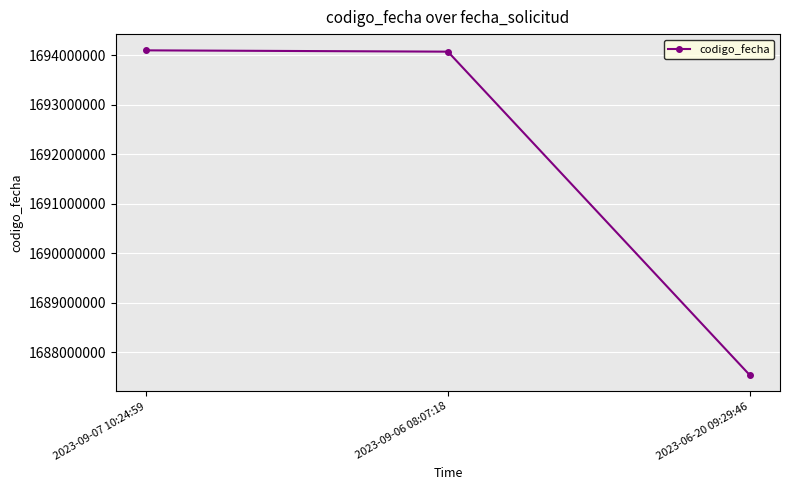

Between 2023-09-06 08:07:18 and 2023-06-20 09:29:46, which is larger?

2023-09-06 08:07:18